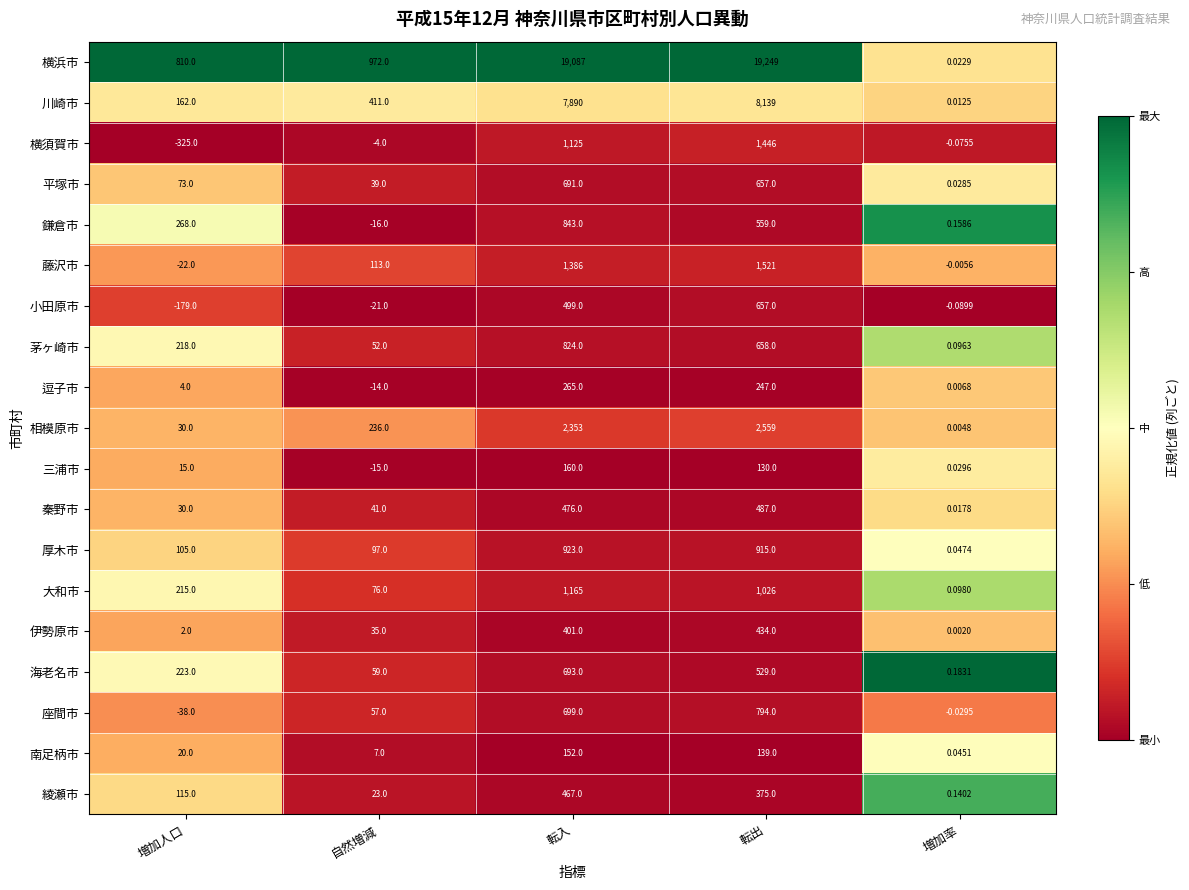

Rank the categories by 秦野市 value from lowest to highest.

増加率, 増加人口, 自然増減, 転入, 転出